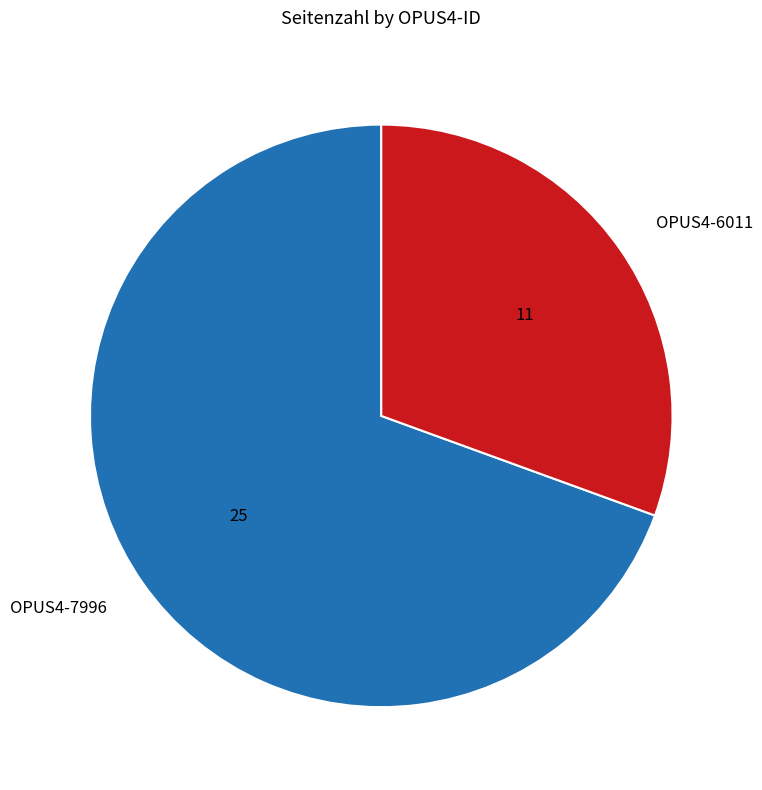

Approximately how many times larger is the value at OPUS4-6011 compared to OPUS4-7996?

0.4